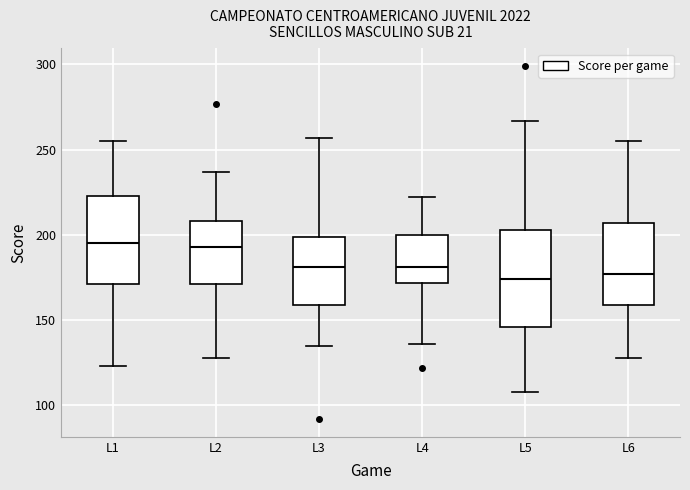

Where does the upper whisker of the box for L6 end on the y-axis? The values are not printed on the chart, so give them approximately, as read against the axis.

255